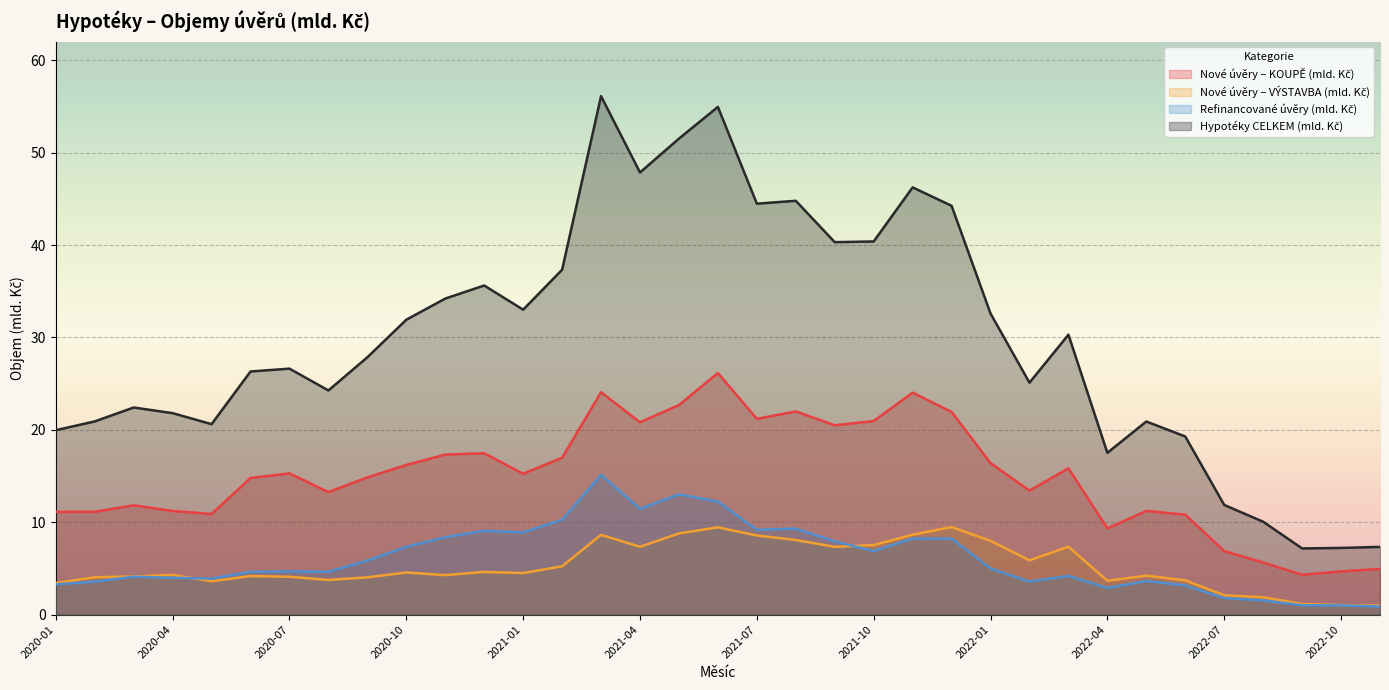

At which category is the sum across all series the highest?

2021-03